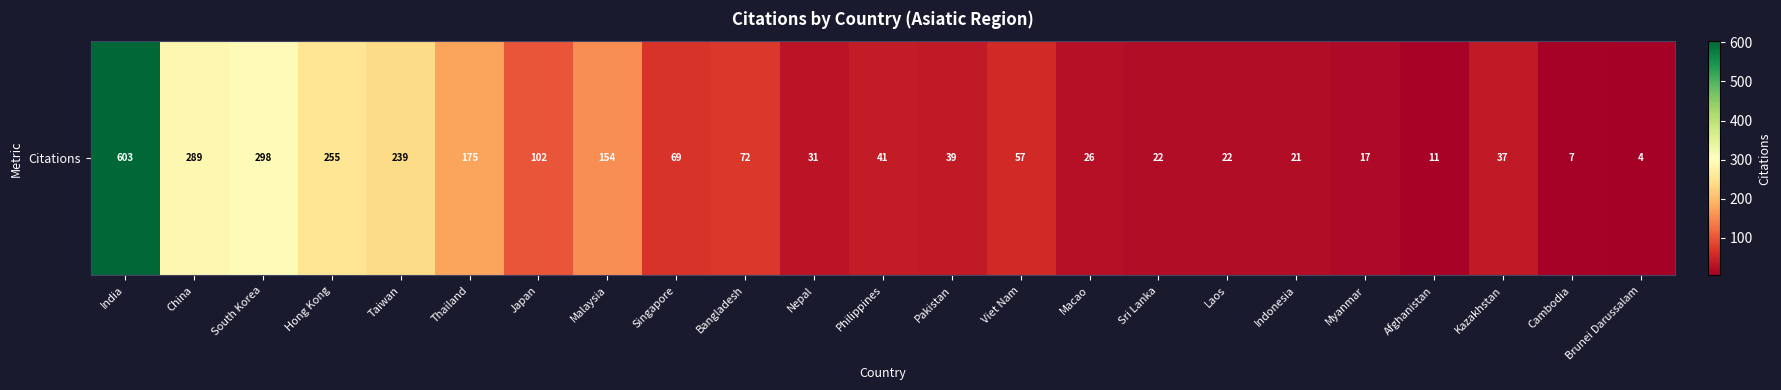

At which category does the chart reach its minimum across all series?

Brunei Darussalam